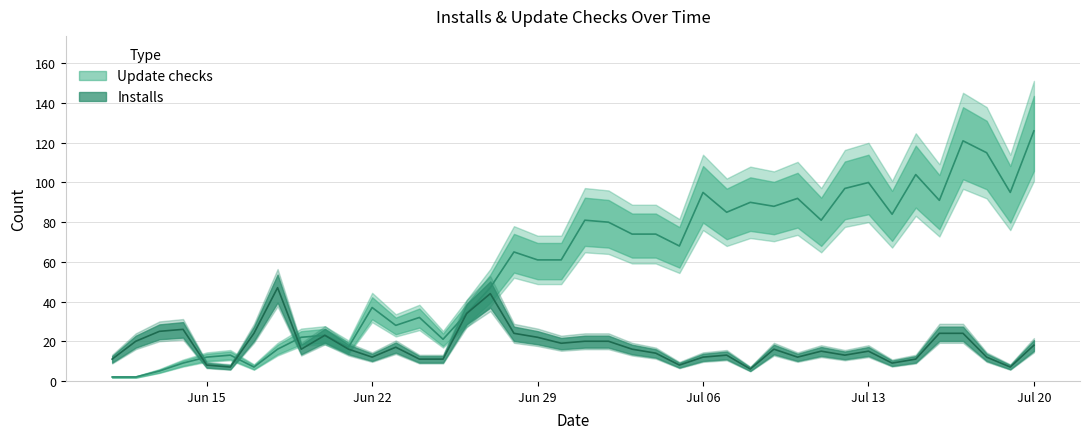

At which label does Installs first exceed 16?

2020-06-12